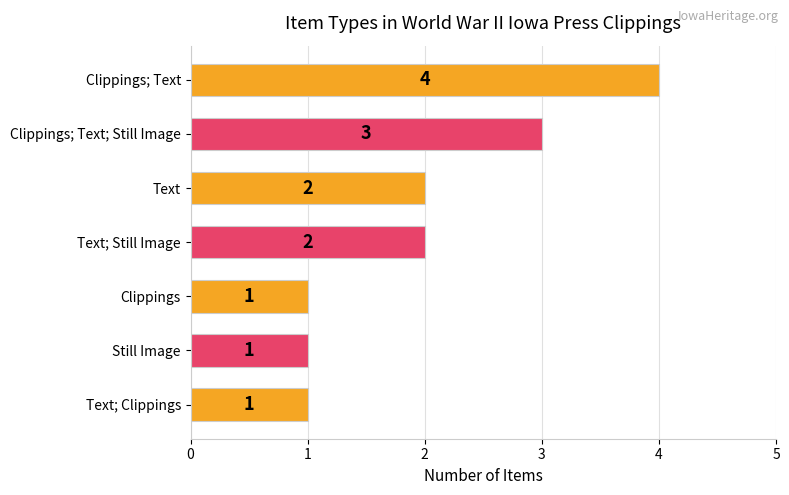

Count the number of data series in this chart.

1